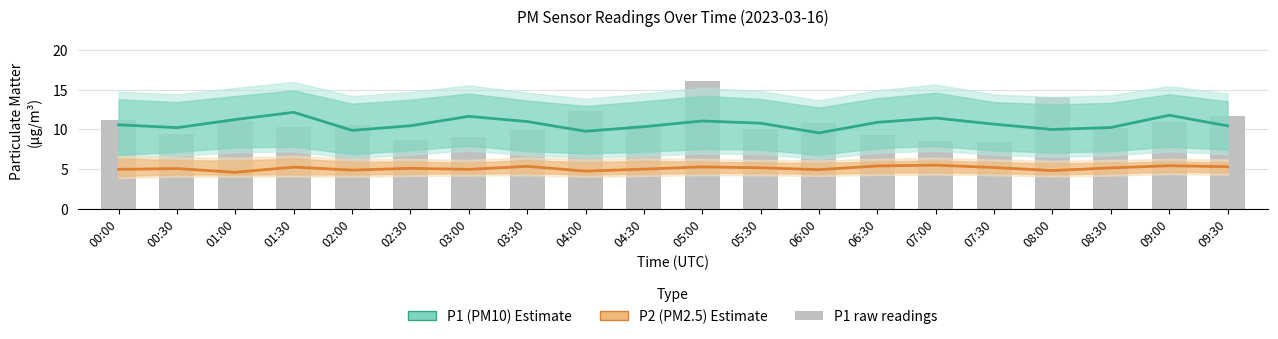

What is the label of the 2nd bar from the left?

00:30